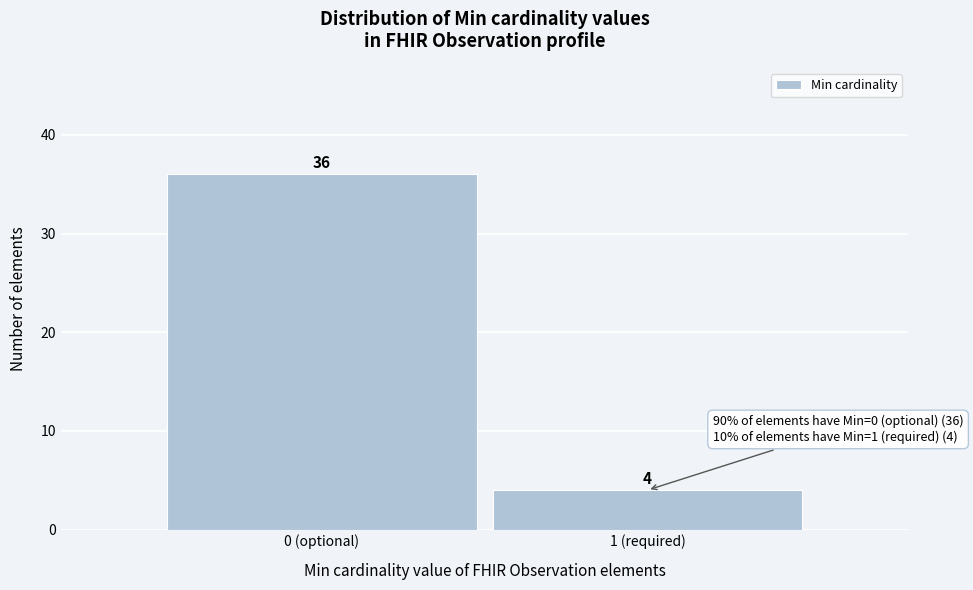

Reading left to right, transcribe all the data shown in this chart.

36	4